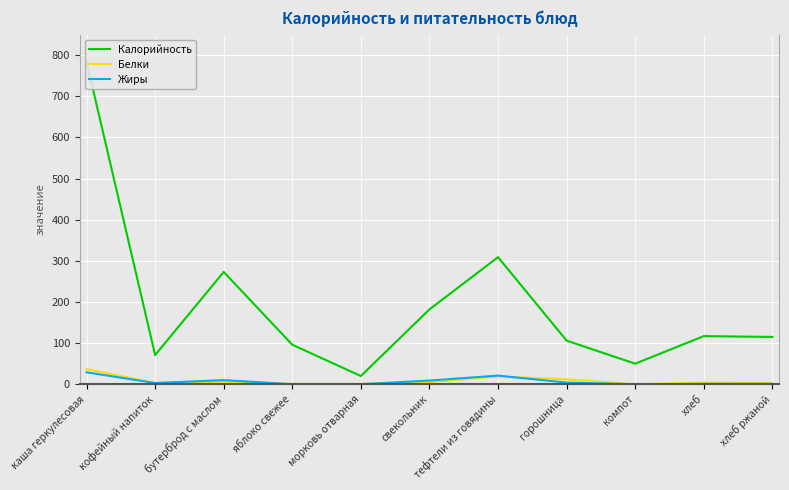

How many data points in Жиры are less than 3?

5